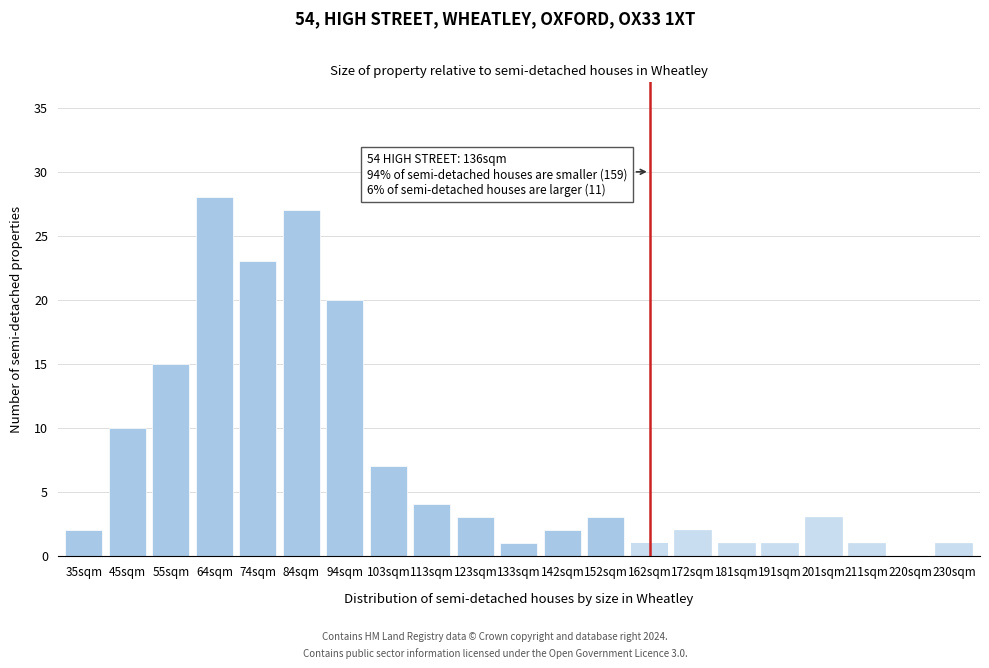

Reading left to right, transcribe all the data shown in this chart.

35sqm=2	45sqm=10	55sqm=15	64sqm=28	74sqm=23	84sqm=27	94sqm=20	103sqm=7	113sqm=4	123sqm=3	133sqm=1	142sqm=2	152sqm=3	162sqm=1	172sqm=2	181sqm=1	191sqm=1	201sqm=3	211sqm=1	220sqm=0	230sqm=1